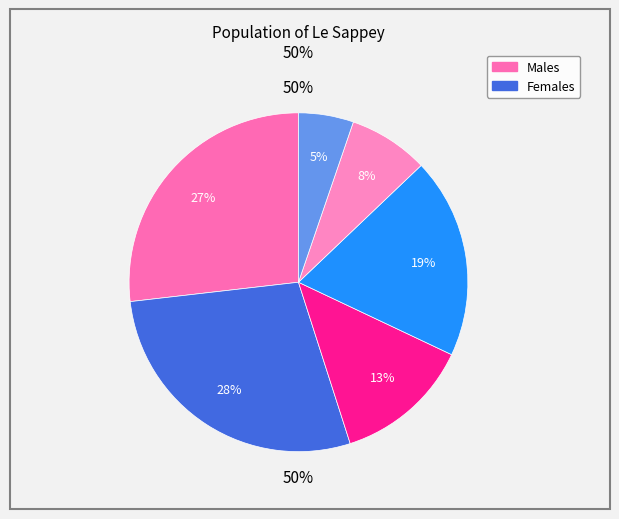

What percentage is the 3店舗 slice, to the nearest percent?

13%